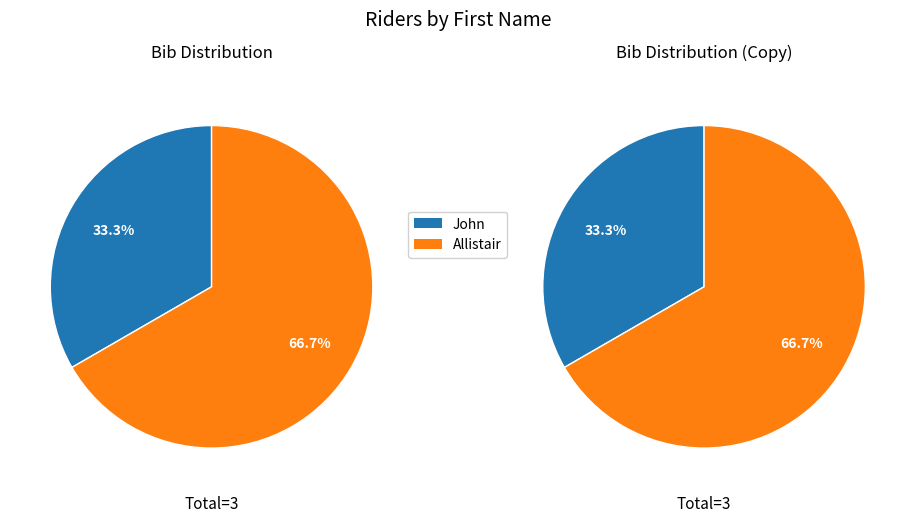

To the nearest percent, what is the difference between the largest and smallest slice percentages?

33%